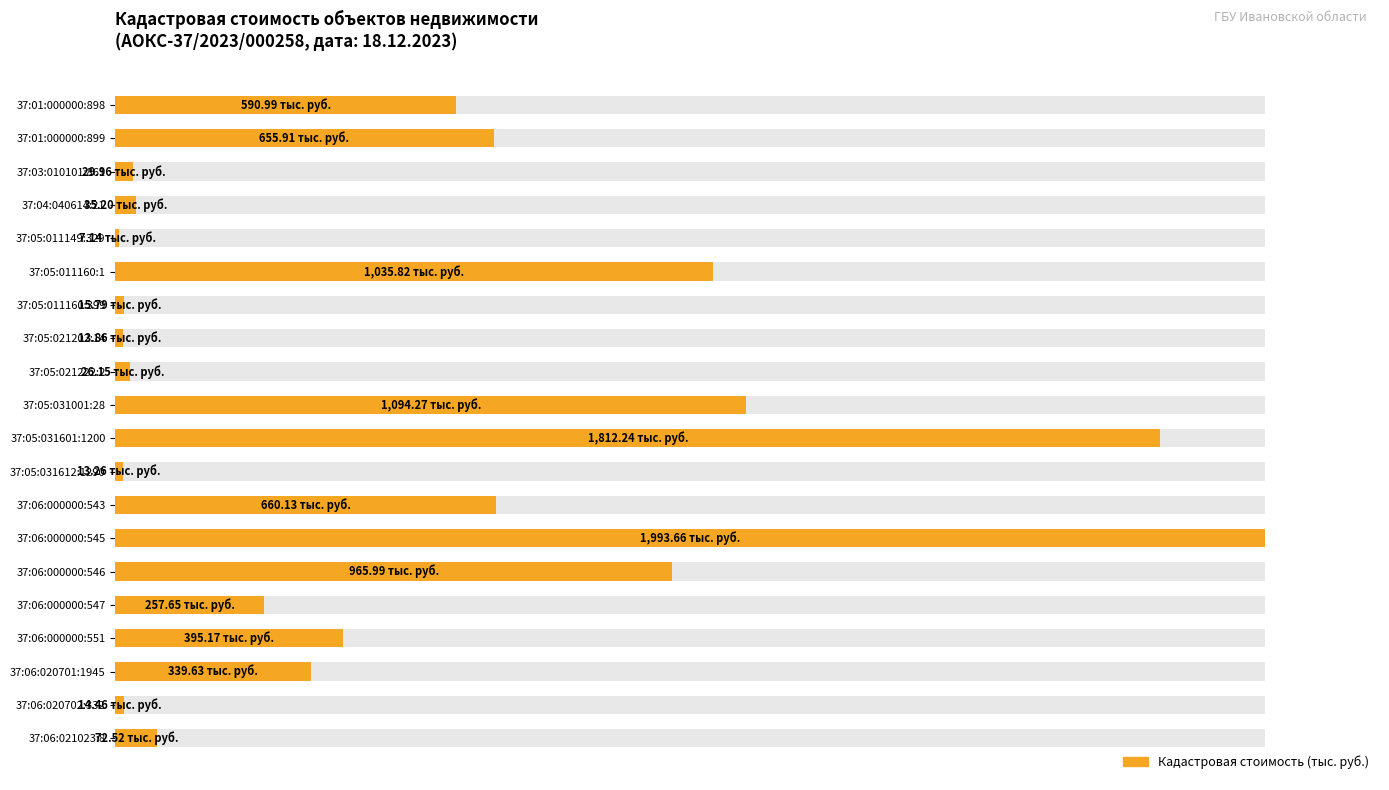

Between 37:05:031612:1290 and 37:06:000000:546, which is larger?

37:06:000000:546